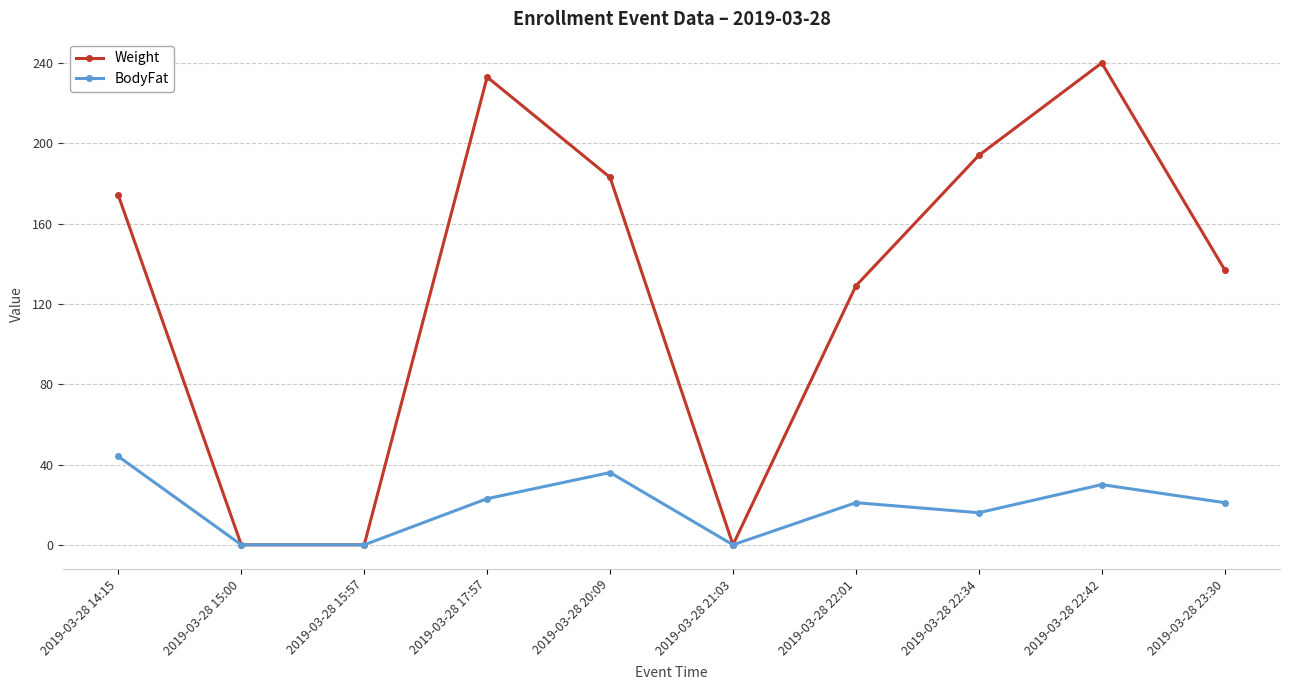

Which series has the largest total across all categories?

Weight